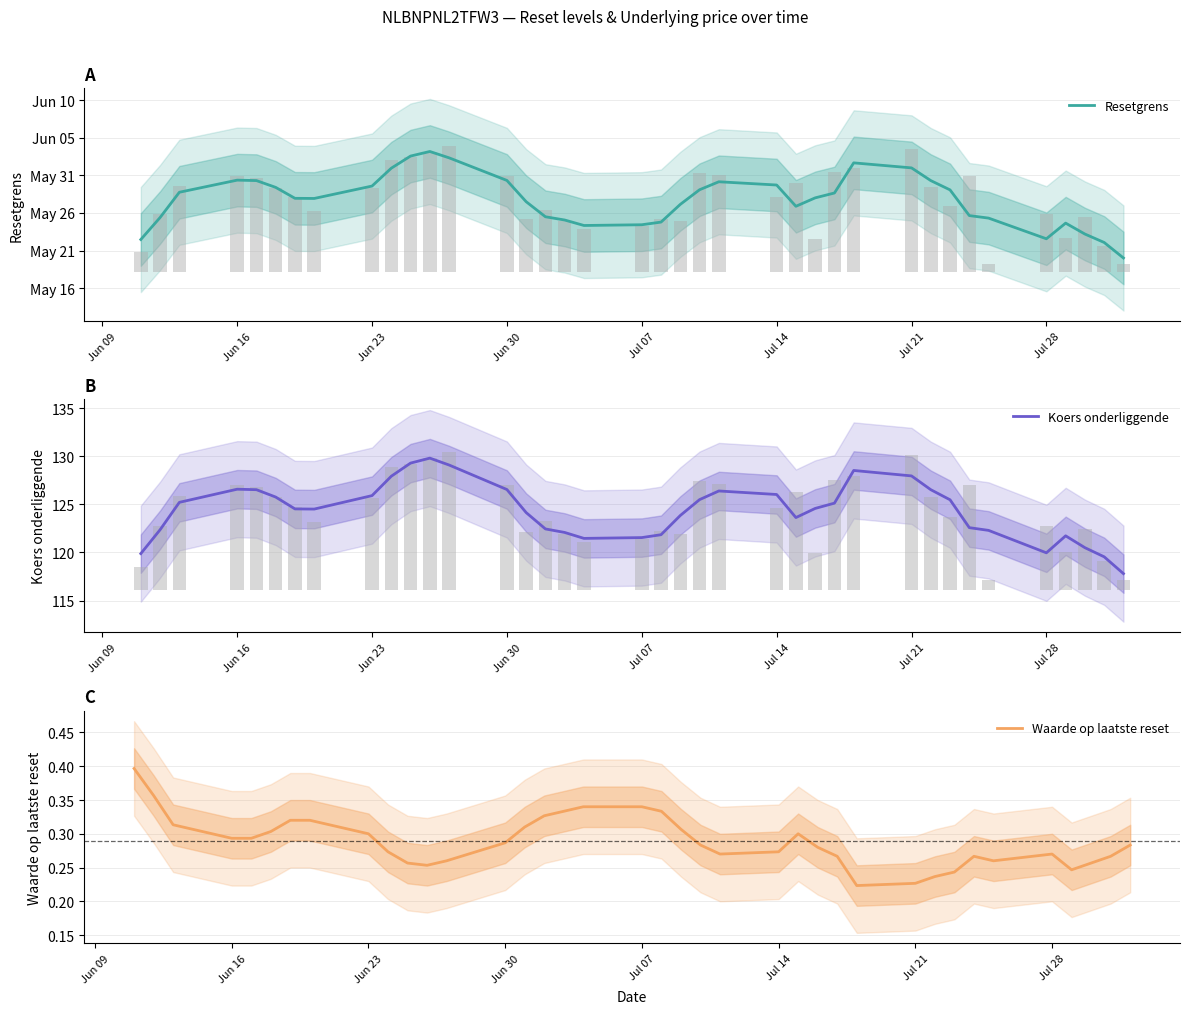

Reading right to left, transcribe all the data shown in this chart.

Resetgrens: 139.0	141.1	142.2	143.6	141.6	144.3	144.6	148.1	149.3	151.0	151.7	147.7	147.0	145.9	148.7	149.2	148.1	146.1	143.8	143.4	143.3	144.1	144.5	146.5	149.3	152.3	153.2	152.6	151.0	148.6	146.9	146.9	148.4	149.3	149.4	147.8	144.4	141.5
Koers onderliggende: 117.8	119.5	120.5	121.7	120.0	122.3	122.6	125.5	126.5	128.0	128.5	125.1	124.6	123.6	126.0	126.4	125.5	123.8	121.8	121.5	121.5	122.1	122.5	124.1	126.5	129.1	129.8	129.3	127.9	125.9	124.5	124.5	125.8	126.5	126.6	125.2	122.4	119.9
Waarde op laatste reset: 0.3	0.3	0.3	0.2	0.3	0.3	0.3	0.2	0.2	0.2	0.2	0.3	0.3	0.3	0.3	0.3	0.3	0.3	0.3	0.3	0.3	0.3	0.3	0.3	0.3	0.3	0.3	0.3	0.3	0.3	0.3	0.3	0.3	0.3	0.3	0.3	0.4	0.4